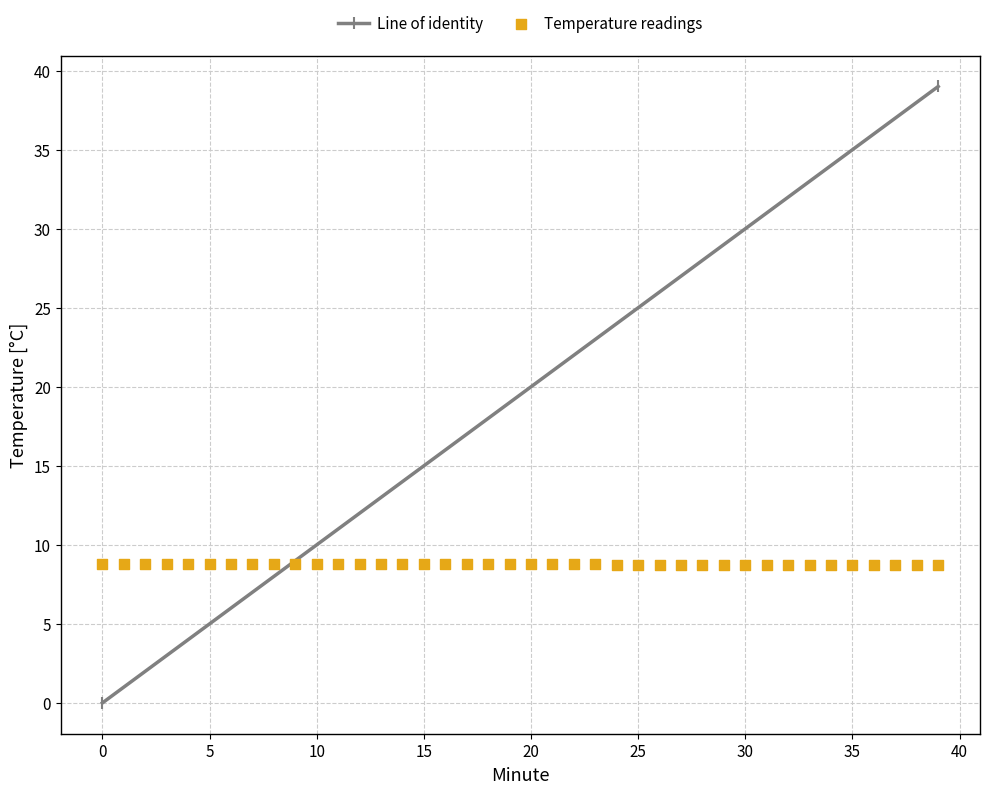

How many points are shown in the scatter plot?

40